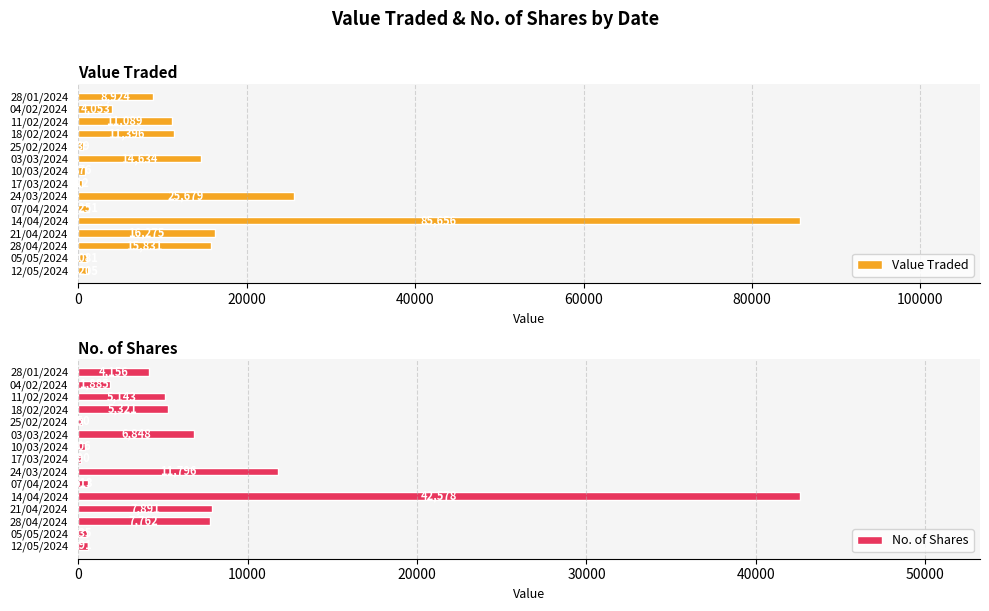

Are the bars horizontal?

Yes